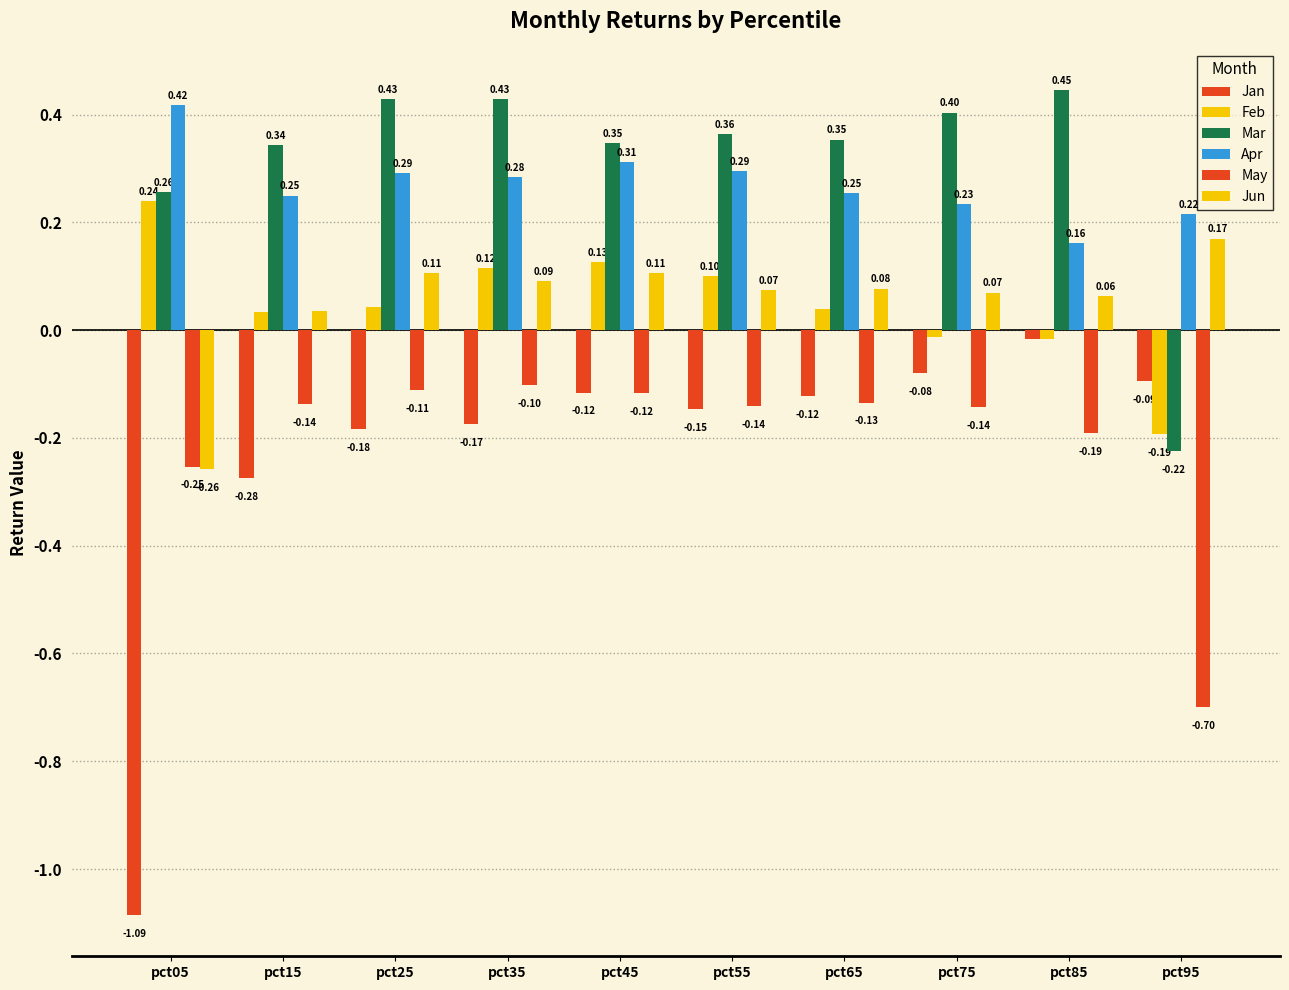

How many bars are there in each group?

6